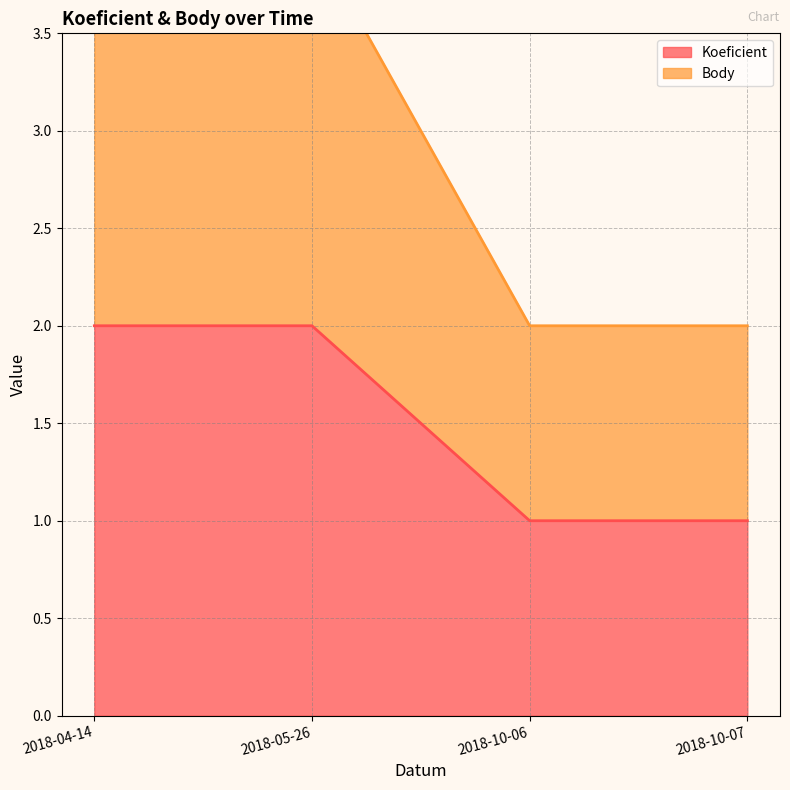

Which series has the largest total across all categories?

Body